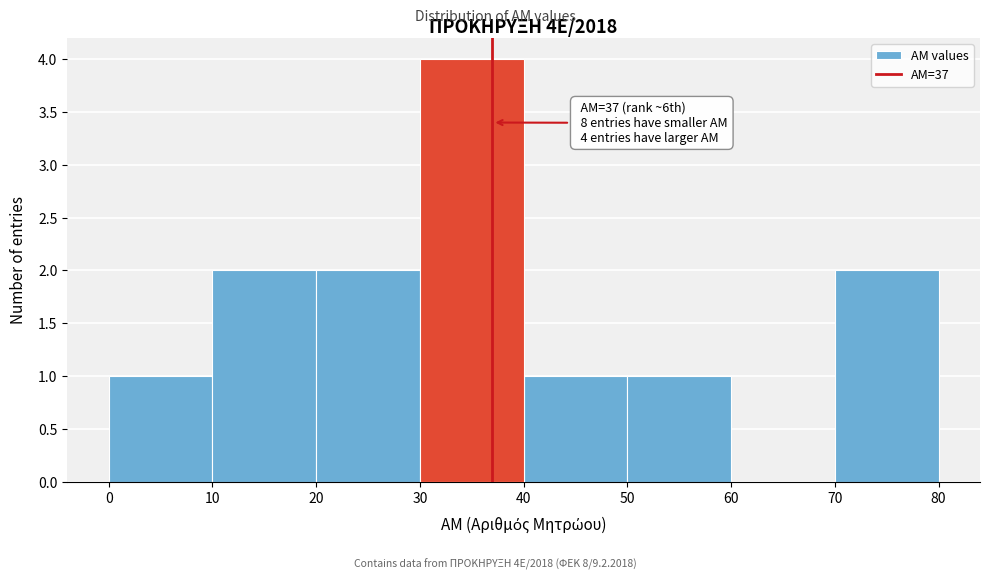

Over which range of the x-axis is the bar tallest?

30 to 40